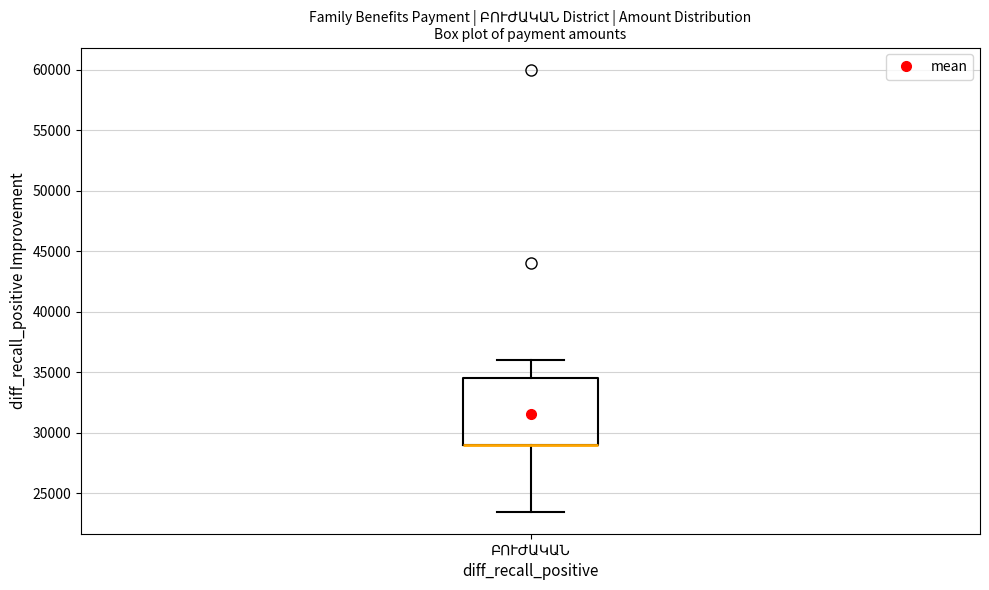

Transcribe this box plot: give where the median line is, the range the box spans, and where the two whiskers end, as read against the y-axis. The values are not printed on the chart, so give them approximately, as read against the axis.

median 29000 (drawn on the box's lower edge), box 29000 to 34500, whiskers 23500 to 36000